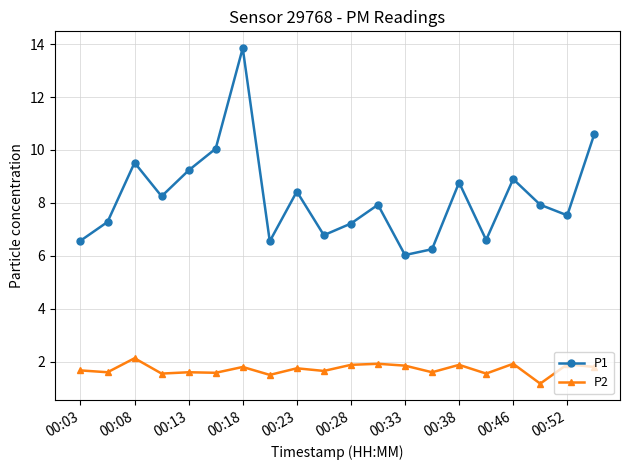

True or false: P1 has more than 1 interior local peaks.

True